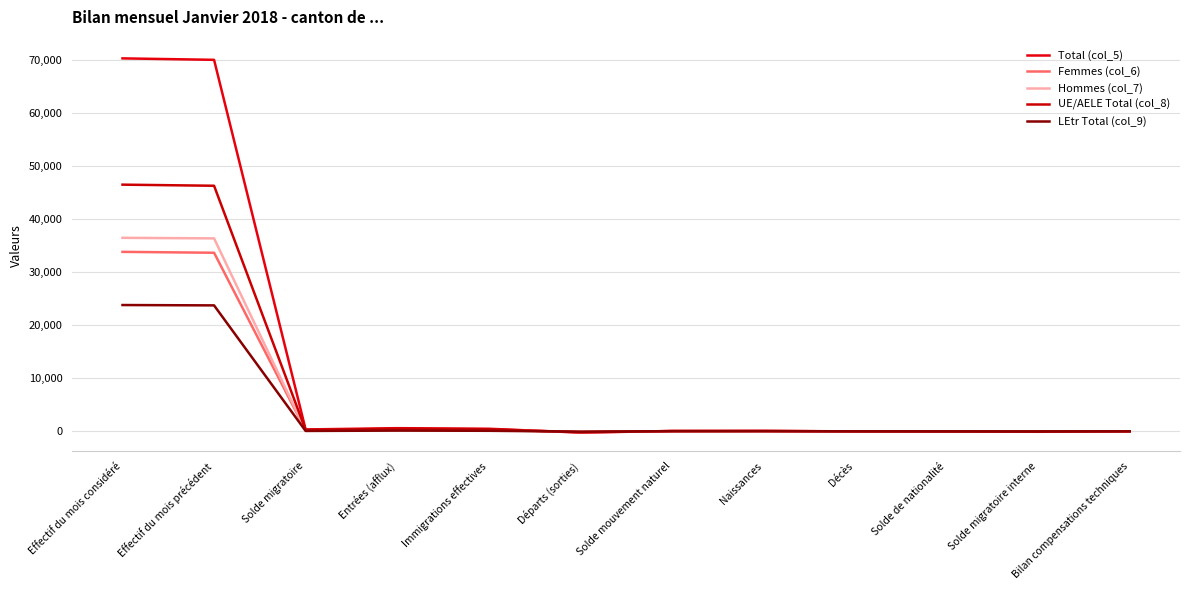

Reading right to left, transcribe all the data shown in this chart.

Total (col_5): Bilan compensations techniques=-4	Solde migratoire interne=-88	Solde de nationalité=-41	Décès=-14	Naissances=74	Solde mouvement naturel=60	Départs (sorties)=-243	Immigrations effectives=482	Entrées (afflux)=593	Solde migratoire=347	Effectif du mois précédent=69991	Effectif du mois considéré=70265
Femmes (col_6): Bilan compensations techniques=-2	Solde migratoire interne=-43	Solde de nationalité=-19	Décès=-5	Naissances=40	Solde mouvement naturel=35	Départs (sorties)=-113	Immigrations effectives=253	Entrées (afflux)=309	Solde migratoire=198	Effectif du mois précédent=33642	Effectif du mois considéré=33811
Hommes (col_7): Bilan compensations techniques=-2	Solde migratoire interne=-45	Solde de nationalité=-22	Décès=-9	Naissances=34	Solde mouvement naturel=25	Départs (sorties)=-130	Immigrations effectives=229	Entrées (afflux)=284	Solde migratoire=149	Effectif du mois précédent=36349	Effectif du mois considéré=36454
UE/AELE Total (col_8): Bilan compensations techniques=-1	Solde migratoire interne=-78	Solde de nationalité=-28	Décès=-11	Naissances=48	Solde mouvement naturel=37	Départs (sorties)=-181	Immigrations effectives=385	Entrées (afflux)=460	Solde migratoire=278	Effectif du mois précédent=46265	Effectif du mois considéré=46473
LEtr Total (col_9): Bilan compensations techniques=-3	Solde migratoire interne=-10	Solde de nationalité=-13	Décès=-3	Naissances=26	Solde mouvement naturel=23	Départs (sorties)=-62	Immigrations effectives=97	Entrées (afflux)=133	Solde migratoire=69	Effectif du mois précédent=23726	Effectif du mois considéré=23792